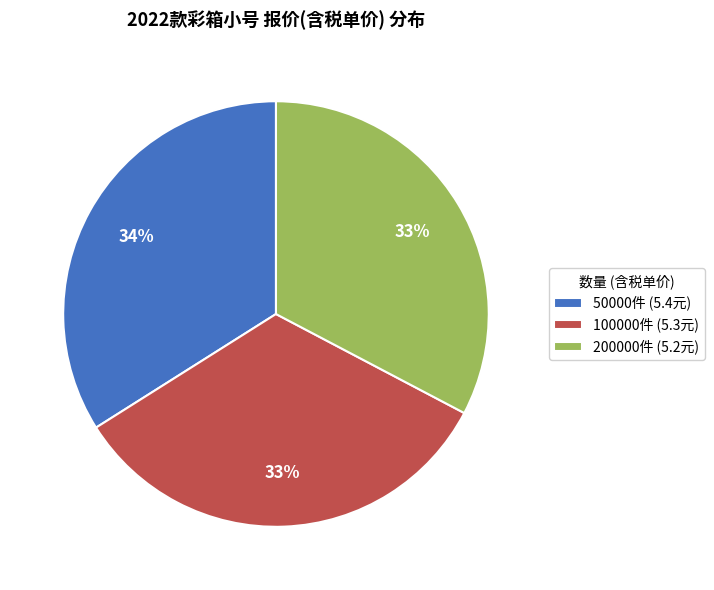

To the nearest percent, what is the difference between the 100000件 (5.3元) and 50000件 (5.4元) slice percentages?

1%